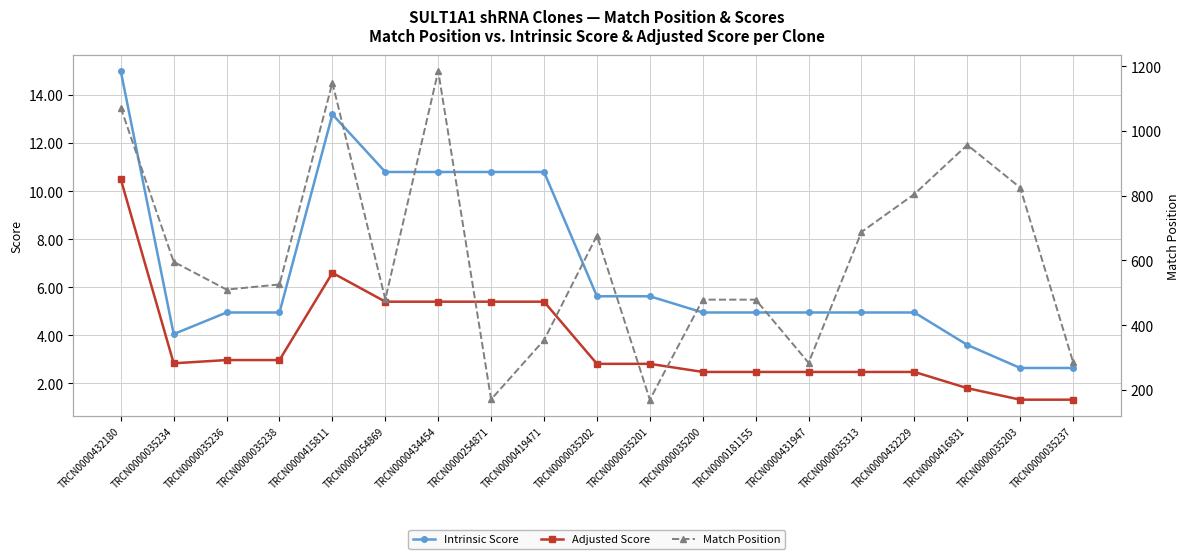

How many lines are shown in the chart?

3